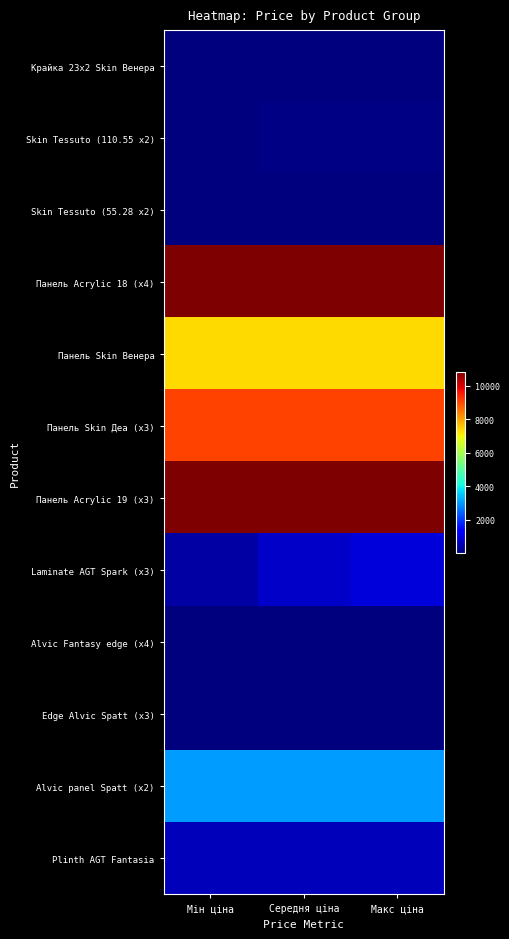

At how many categories does at least one series exceed 3447?

3